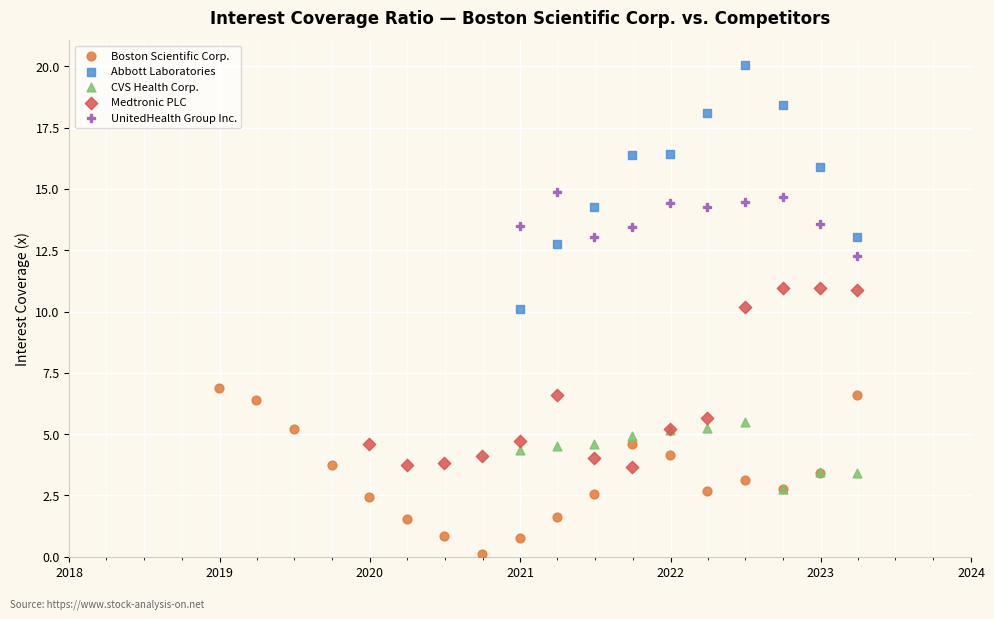

Which series contains the highest Y value?

Abbott Laboratories